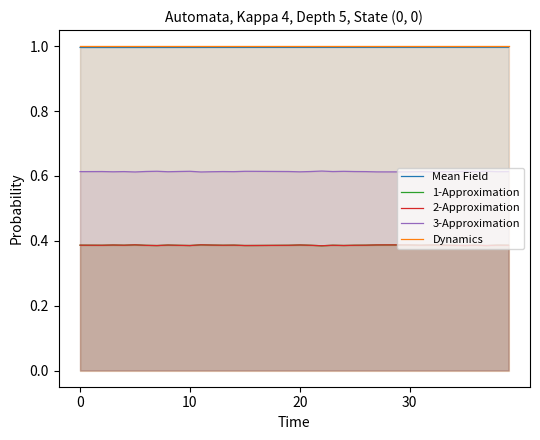

In 1-Approximation, how many points are lower than both neighbors (excluding endpoints)?

11